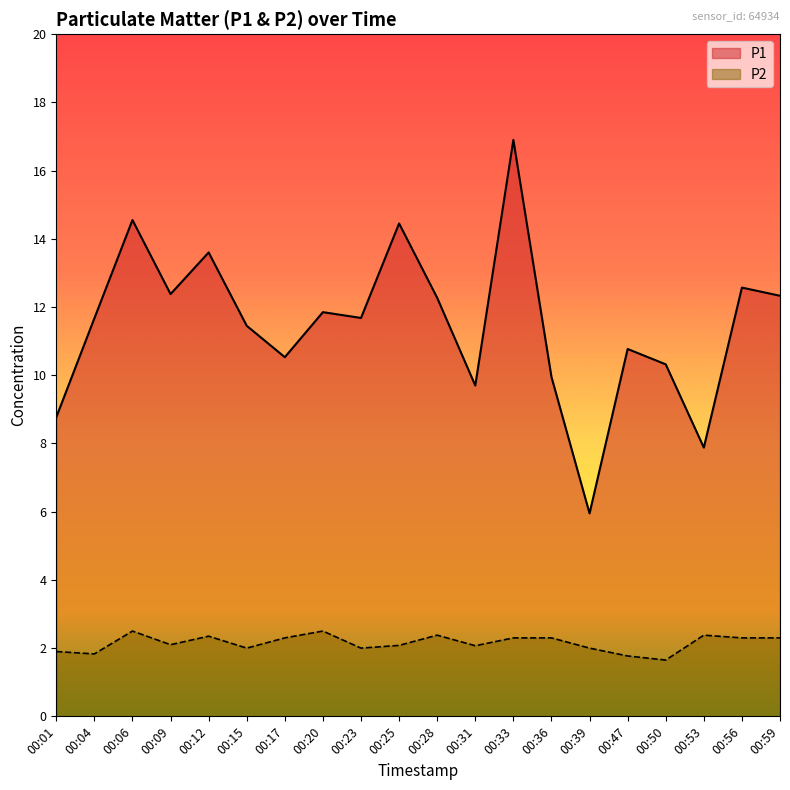

At which category is the sum across all series the highest?

00:33